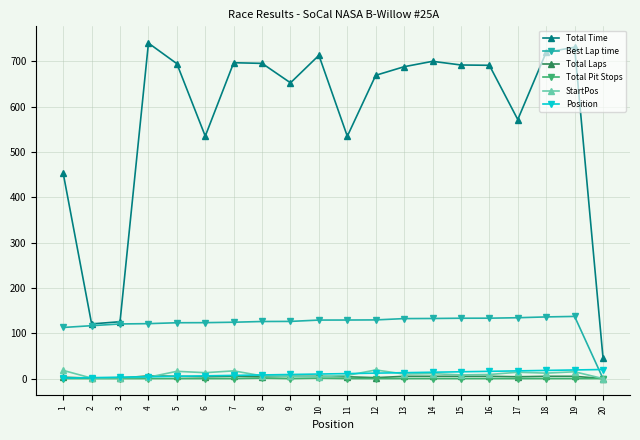

True or false: Total Laps and Total Time cross at least once.

False